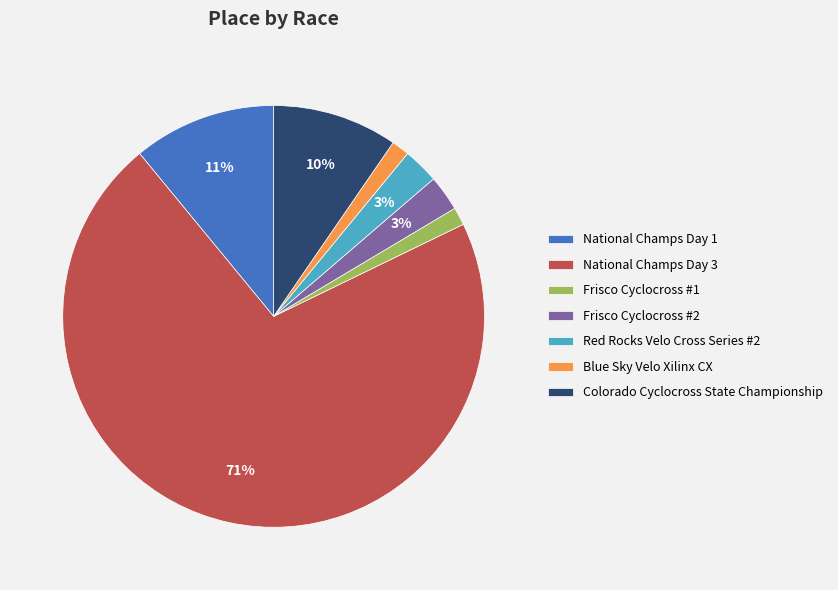

Which slice is the largest?

National Champs Day 3